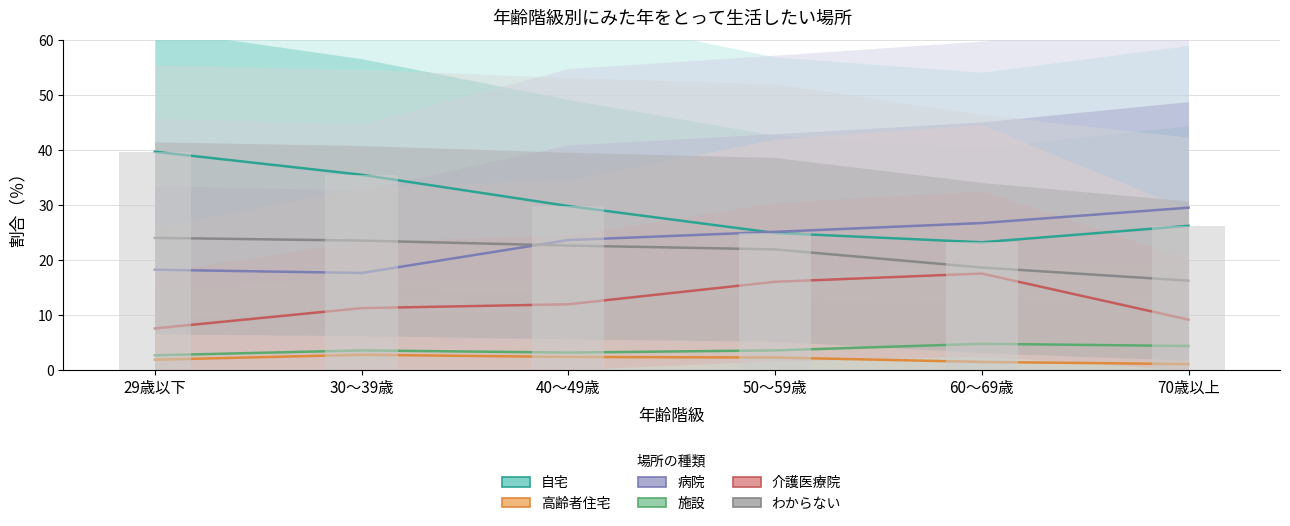

What position from the right is 30～39歳?

5